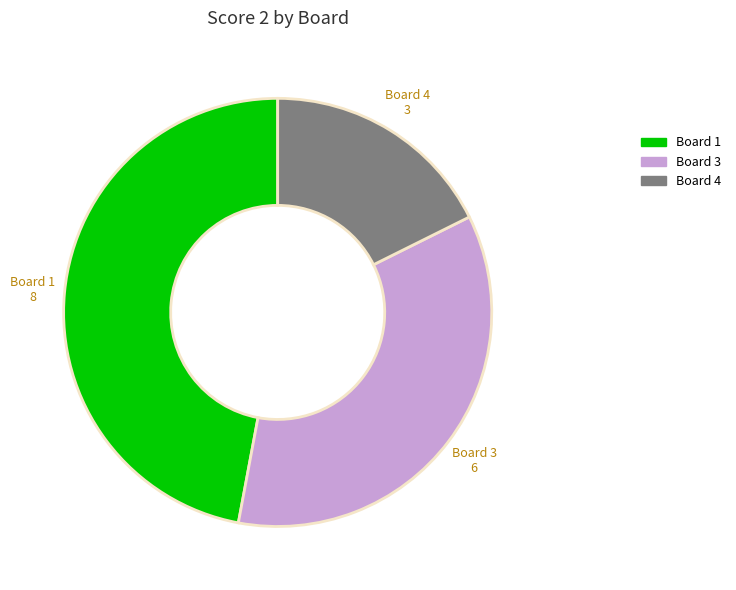

Which has a higher value, Board 3 or Board 4?

Board 3